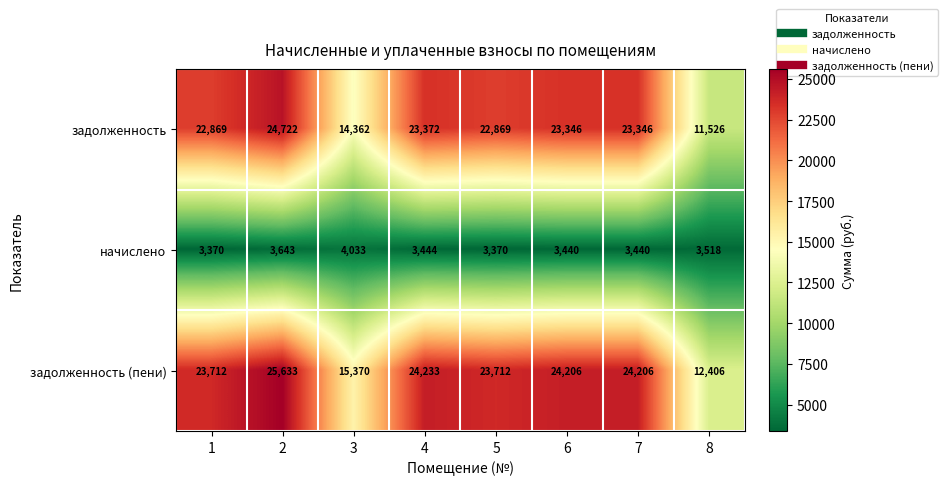

What is the lowest value of the задолженность series?

11526